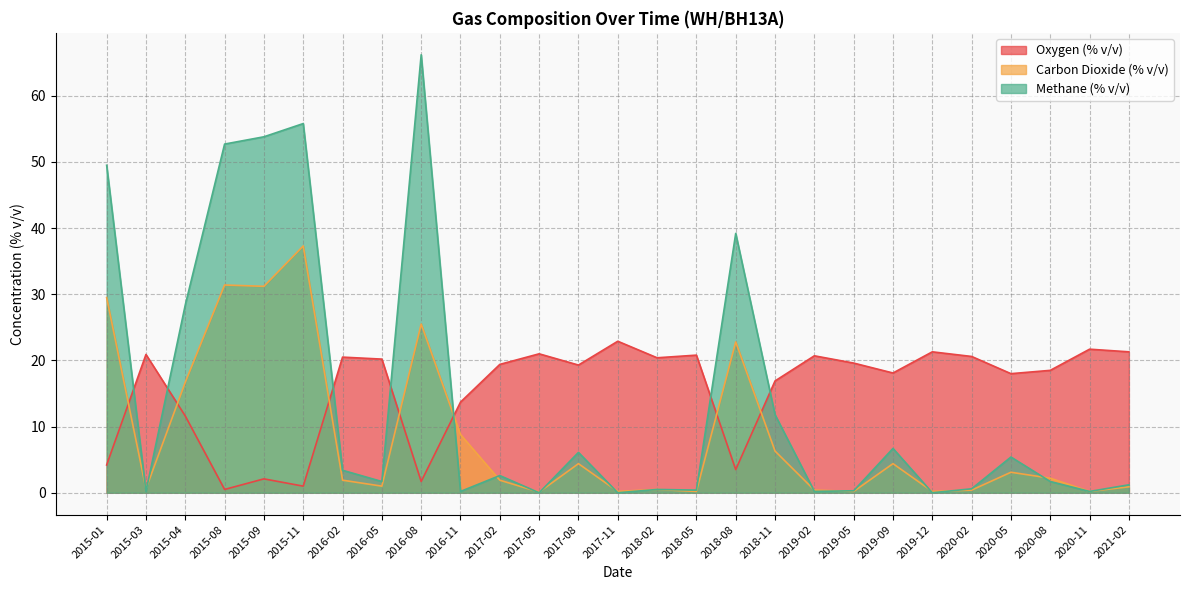

How many data points in Oxygen (% v/v) are less than 19?

12